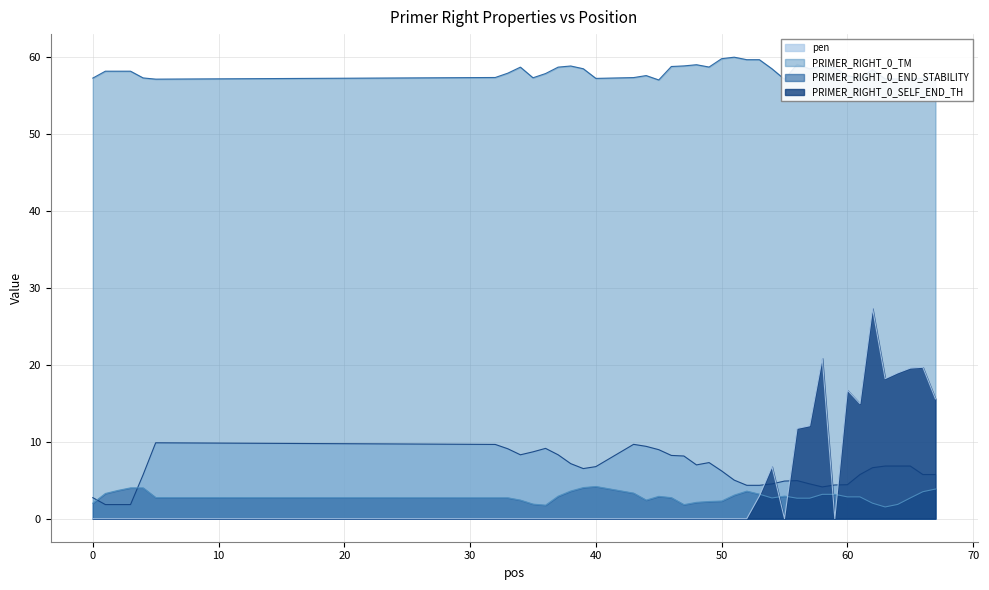

How many positive values does the PRIMER_RIGHT_0_SELF_END_TH series have?

13